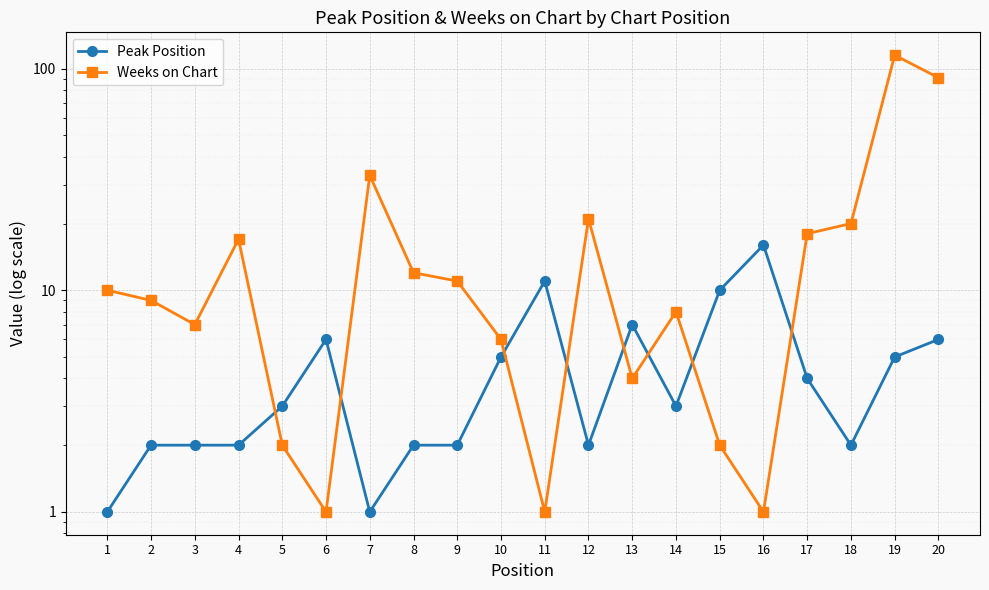

True or false: Weeks on Chart has more than 0 points higher than both neighbors.

True